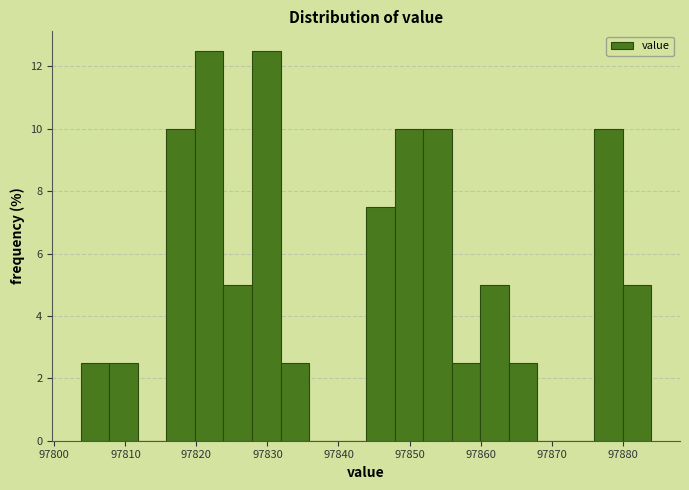

Reading left to right, list every bar in this chart as the range it spans on the x-axis followed by its height. Neither the bar edges nor the heights are printed on the chart, so give them approximately, as read against the axes.

97804 to 97808: 2.6
97808 to 97812: 2.6
97812 to 97816: 0
97816 to 97820: 10.0
97820 to 97824: 12.6
97824 to 97828: 5.0
97828 to 97832: 12.6
97832 to 97836: 2.6
97836 to 97840: 0
97840 to 97844: 0
97844 to 97848: 7.6
97848 to 97852: 10.0
97852 to 97856: 10.0
97856 to 97860: 2.6
97860 to 97864: 5.0
97864 to 97868: 2.6
97868 to 97872: 0
97872 to 97876: 0
97876 to 97880: 10.0
97880 to 97884: 5.0